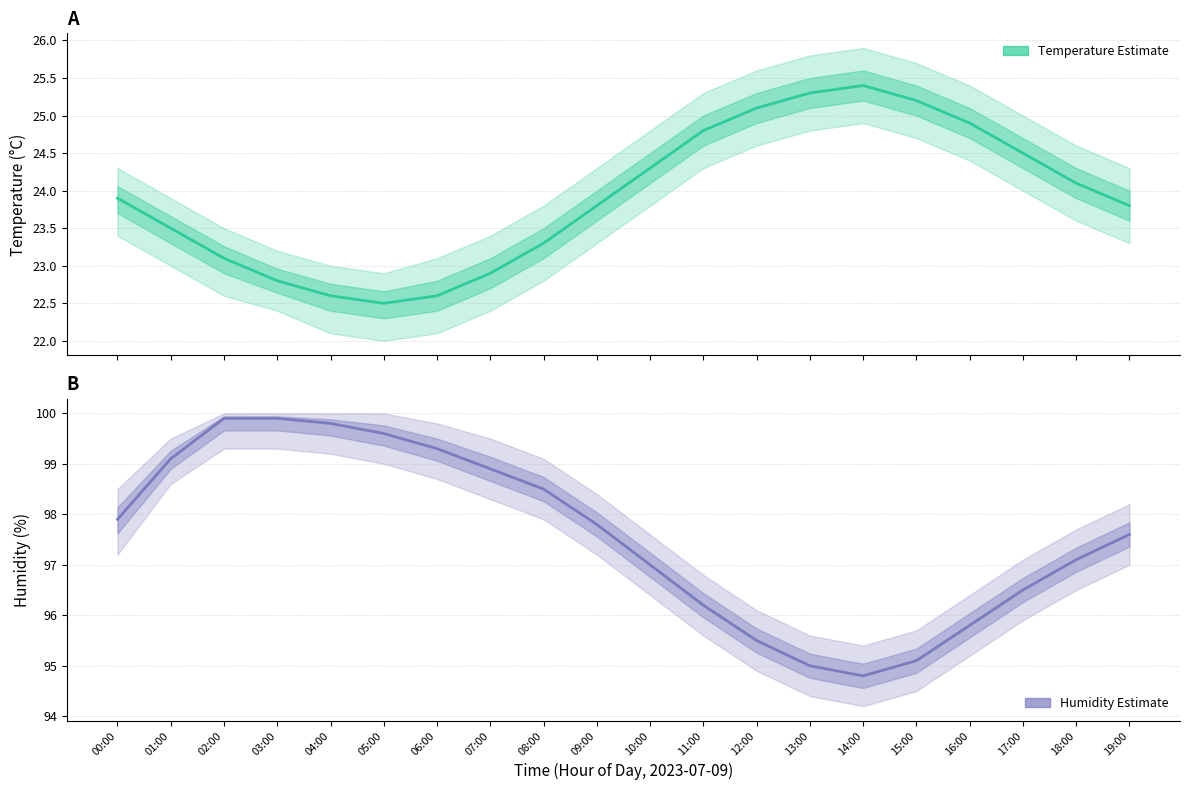

What is the minimum value for temperature?

22.5